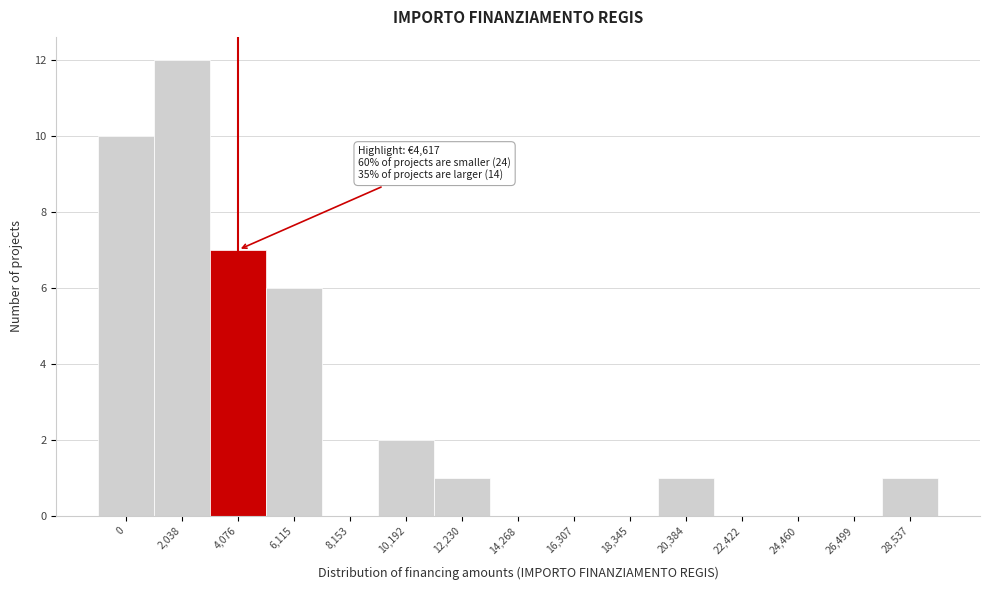

Reading left to right, list all the values displayed in this chart.

0=10	2,038=12	4,076=7	6,115=6	8,153=0	10,192=2	12,230=1	14,268=0	16,307=0	18,345=0	20,384=1	22,422=0	24,460=0	26,499=0	28,537=1